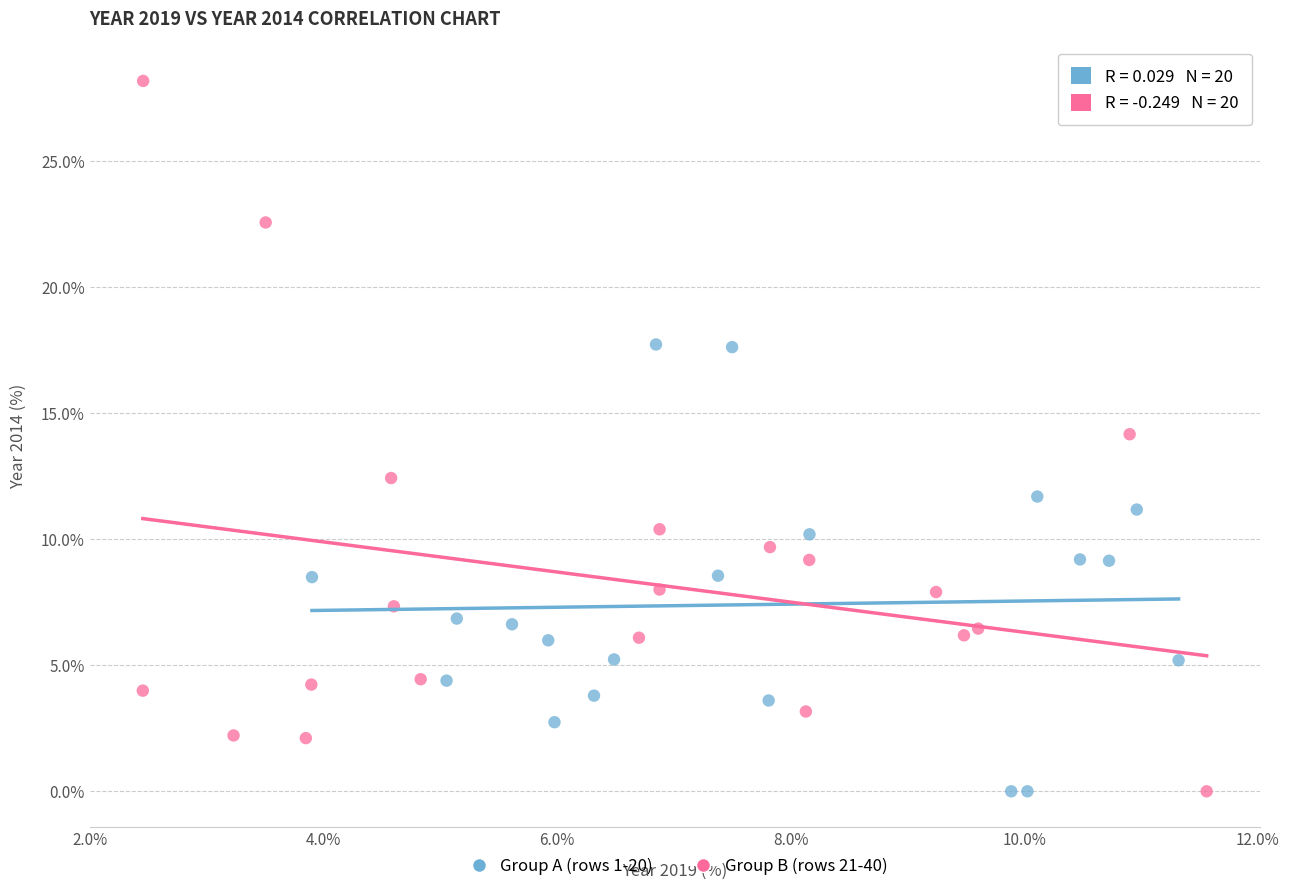

Which series has the largest Y range (max minus min)?

Group B (rows 21-40)